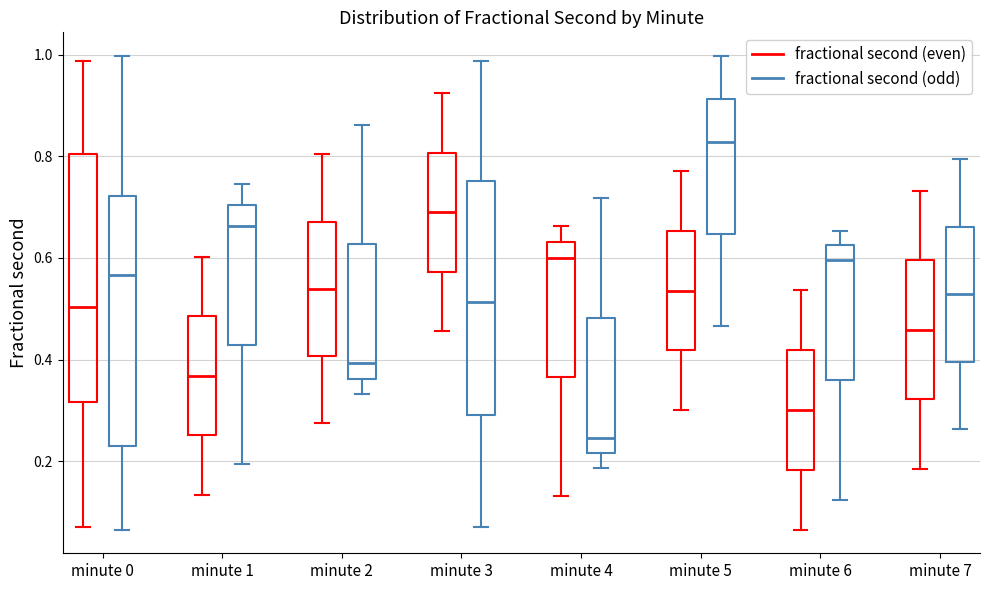

Reading left to right, read every box against the y-axis: the position of its median line, the range the box covers, and the ends of its whiskers. The values are not printed on the chart, so give them approximately, as read against the axis.

minute 0 (fractional second (even)): median 0.50, box 0.32 to 0.80, whiskers 0.06 to 0.98
minute 0 (fractional second (odd)): median 0.56, box 0.24 to 0.72, whiskers 0.06 to 1.00
minute 1 (fractional second (even)): median 0.36, box 0.26 to 0.48, whiskers 0.14 to 0.60
minute 1 (fractional second (odd)): median 0.66, box 0.42 to 0.70, whiskers 0.20 to 0.74
minute 2 (fractional second (even)): median 0.54, box 0.40 to 0.68, whiskers 0.28 to 0.80
minute 2 (fractional second (odd)): median 0.40, box 0.36 to 0.62, whiskers 0.34 to 0.86
minute 3 (fractional second (even)): median 0.70, box 0.58 to 0.80, whiskers 0.46 to 0.92
minute 3 (fractional second (odd)): median 0.52, box 0.30 to 0.76, whiskers 0.06 to 0.98
minute 4 (fractional second (even)): median 0.60, box 0.36 to 0.64, whiskers 0.14 to 0.66
minute 4 (fractional second (odd)): median 0.24, box 0.22 to 0.48, whiskers 0.18 to 0.72
minute 5 (fractional second (even)): median 0.54, box 0.42 to 0.66, whiskers 0.30 to 0.78
minute 5 (fractional second (odd)): median 0.82, box 0.64 to 0.92, whiskers 0.46 to 1.00
minute 6 (fractional second (even)): median 0.30, box 0.18 to 0.42, whiskers 0.06 to 0.54
minute 6 (fractional second (odd)): median 0.60, box 0.36 to 0.62, whiskers 0.12 to 0.66
minute 7 (fractional second (even)): median 0.46, box 0.32 to 0.60, whiskers 0.18 to 0.74
minute 7 (fractional second (odd)): median 0.52, box 0.40 to 0.66, whiskers 0.26 to 0.80